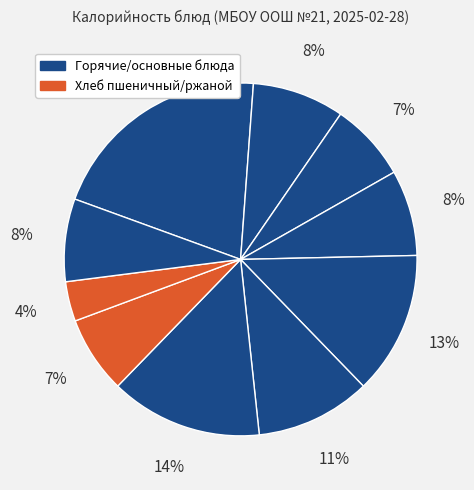

How many segments does this pie chart have?

10